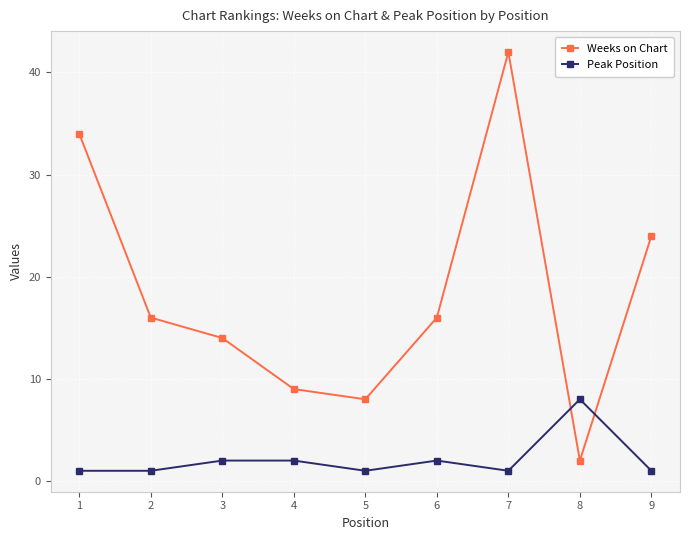

What is the value of the Weeks on Chart point at the 1st from the left?

34